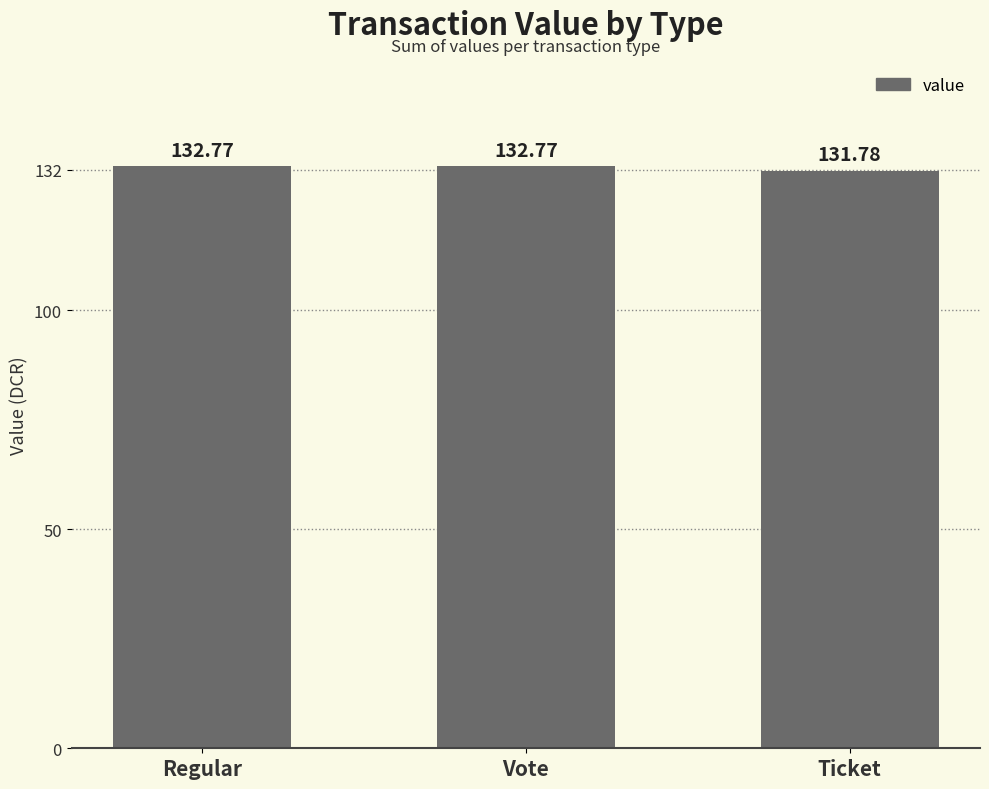

At which label does the data first exceed 132?

Regular